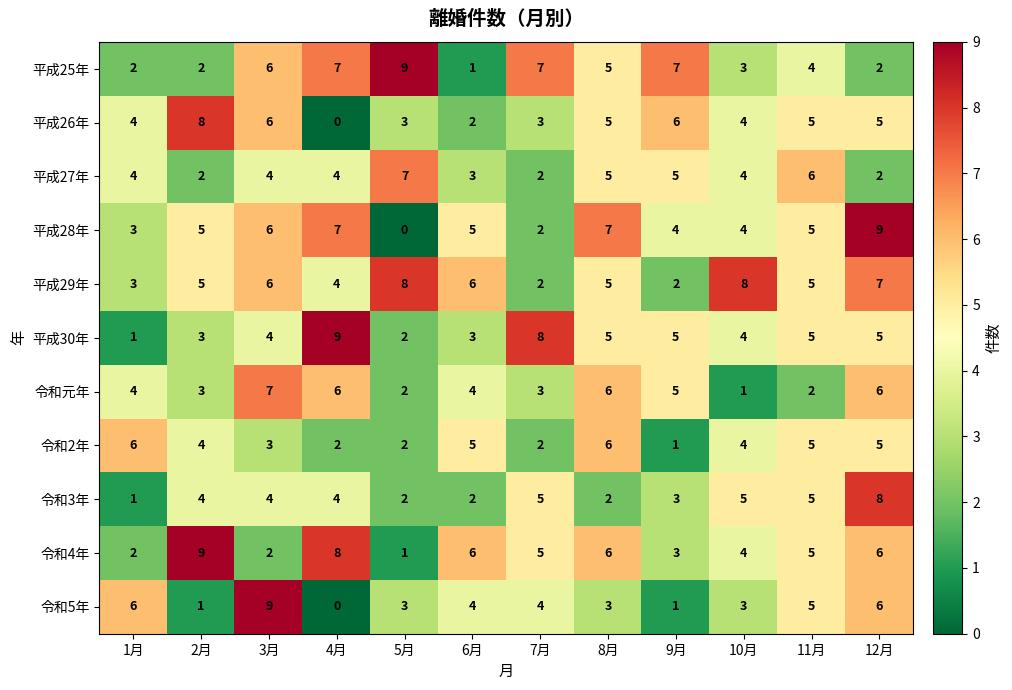

True or false: 平成26年 has a value of 5 at 8月.

True